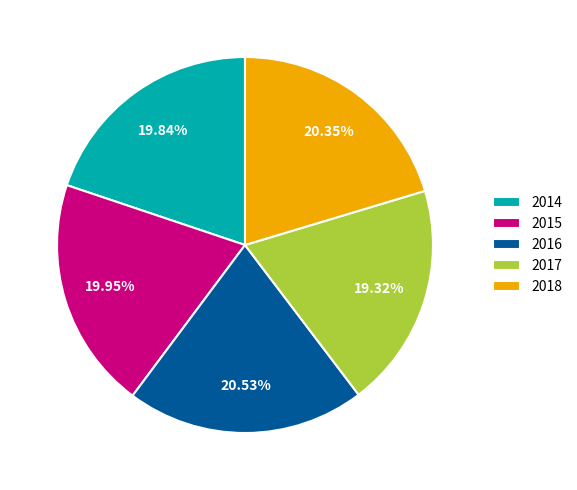

What is the smallest slice in the pie chart?

2017